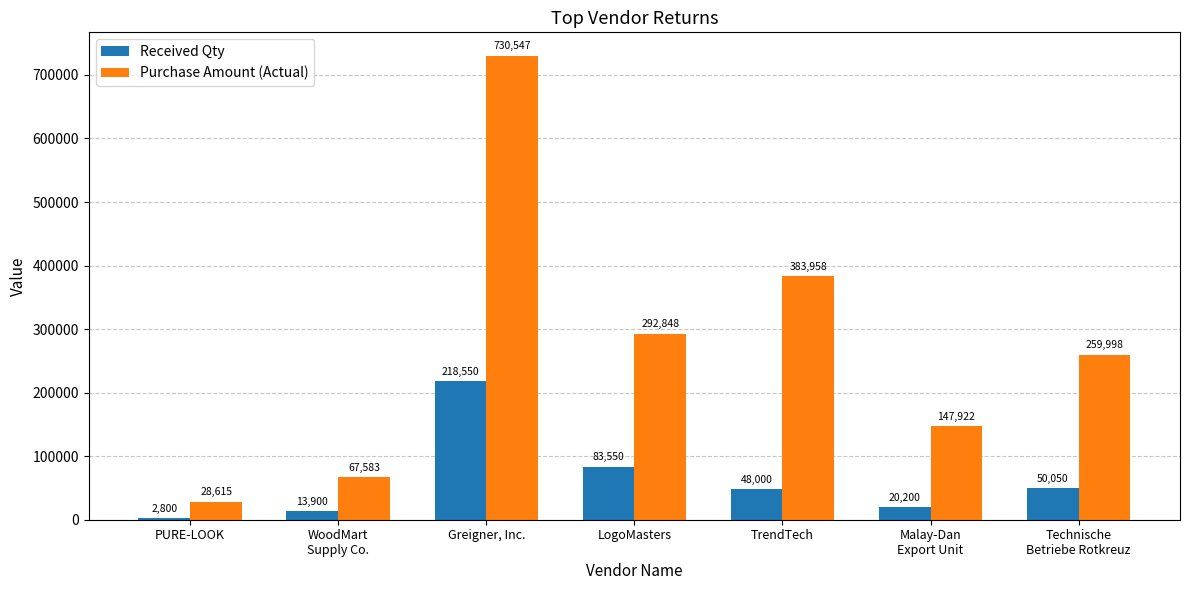

What is the total value across all series at WoodMart
Supply Co.?

81482.8